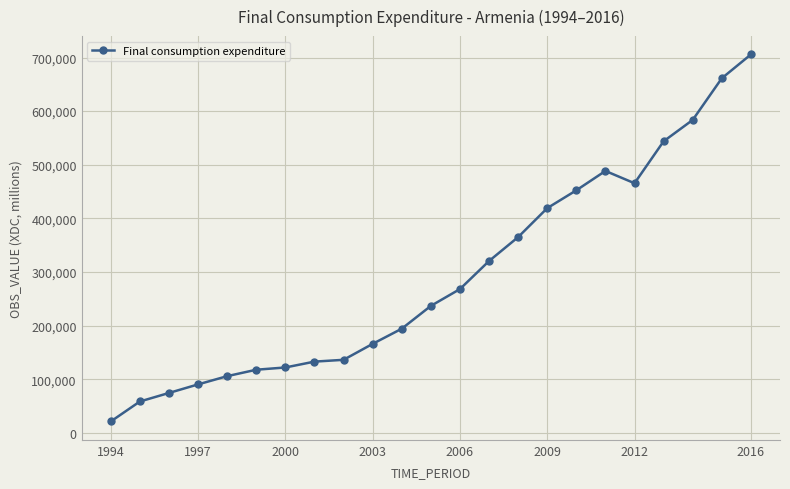

What is the value of the 14th point from the left?

320382.4